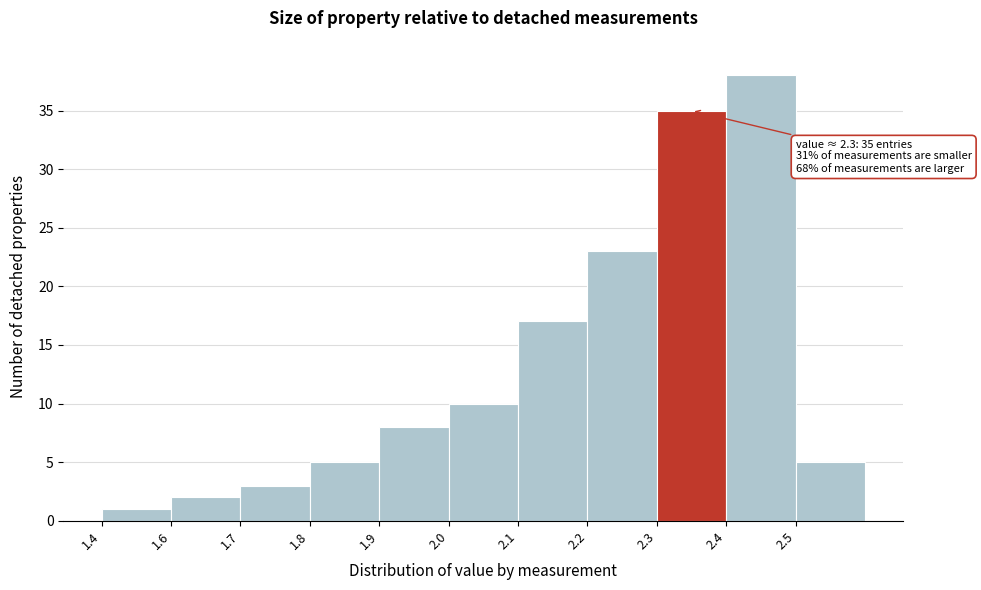

Reading left to right, what are all the values shown in this chart?

1.4=1	1.6=2	1.7=3	1.8=5	1.9=8	2.0=10	2.1=17	2.2=23	2.3=35	2.4=38	2.5=5